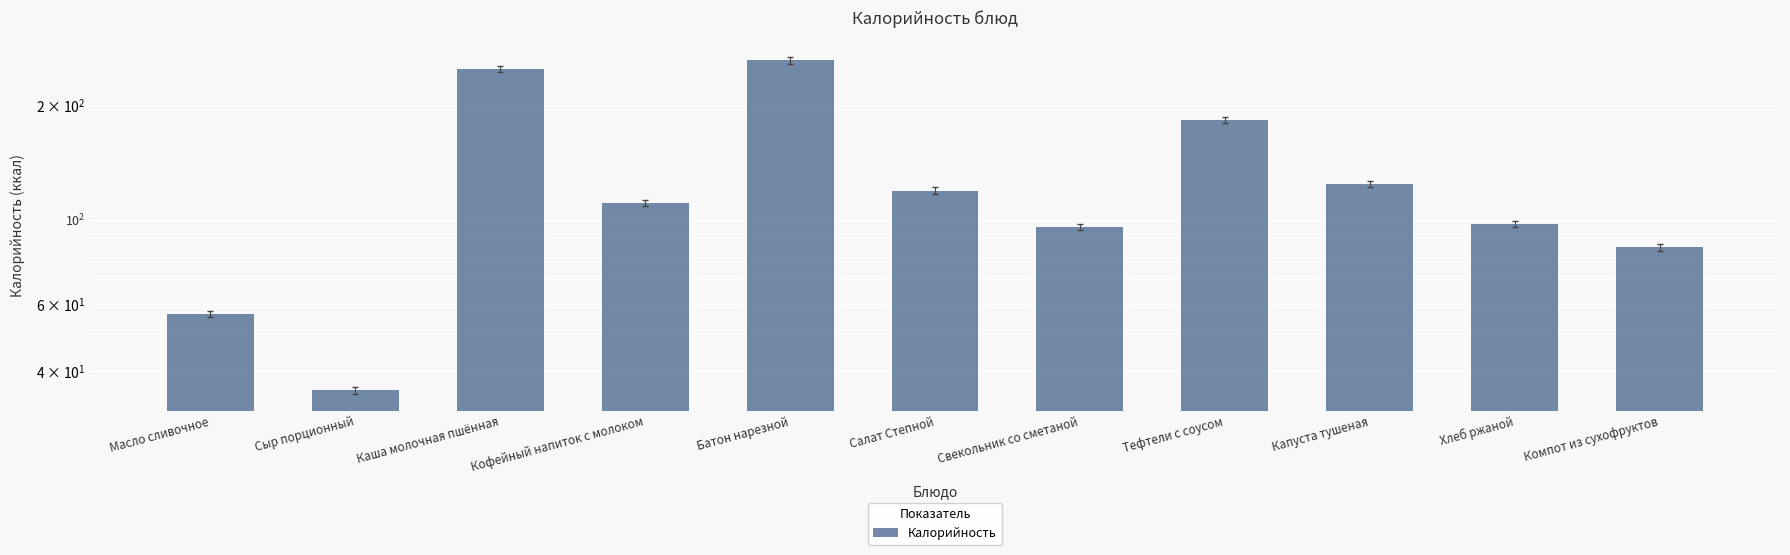

List the labels in order of value, smallest first.

Сыр порционный, Масло сливочное, Компот из сухофруктов, Свекольник со сметаной, Хлеб ржаной, Кофейный напиток с молоком, Салат Степной, Капуста тушеная, Тефтели с соусом, Каша молочная пшённая, Батон нарезной